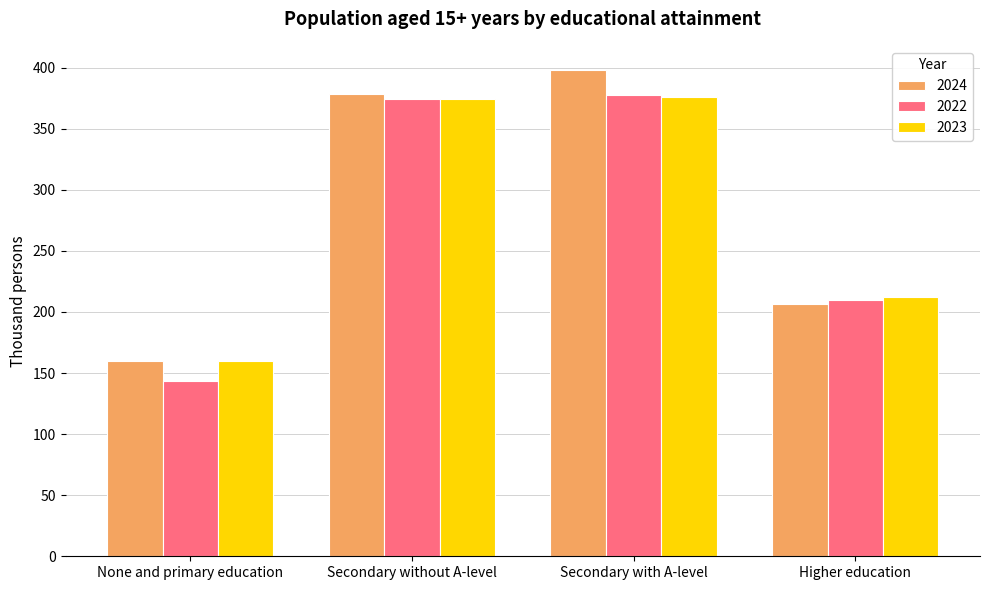

True or false: 2024 has a value of 397.9 at Secondary with A-level.

True